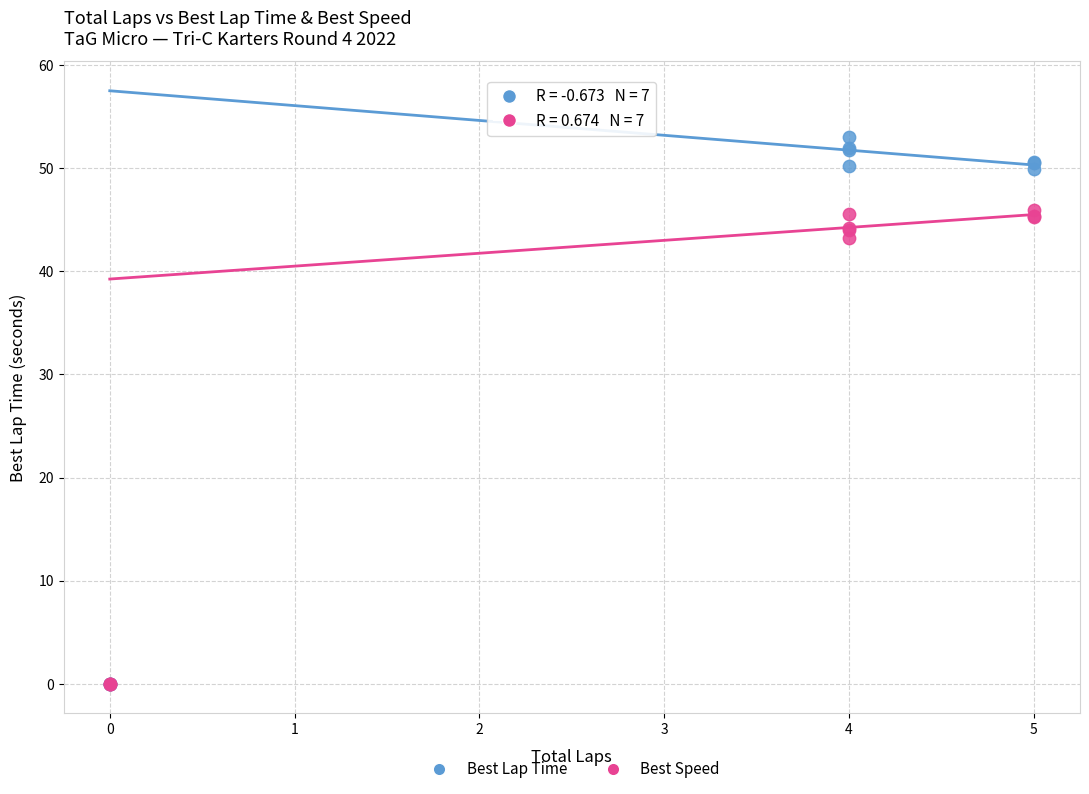

In the Best Speed series, what Y value is closest to 22?

43.2